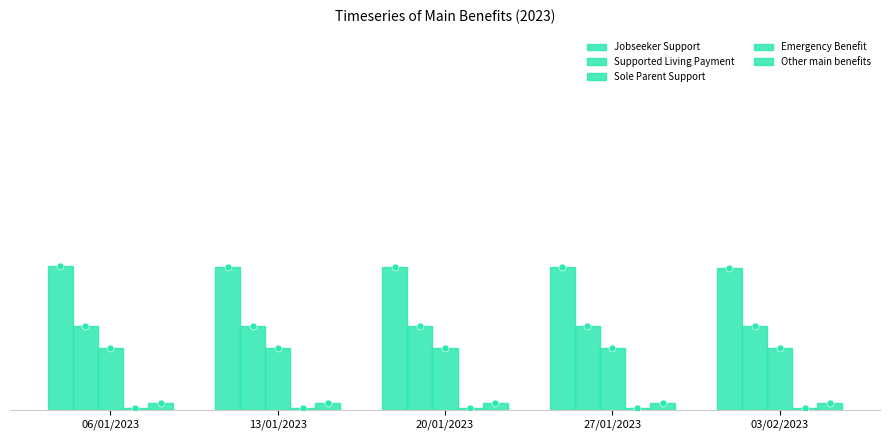

At 03/02/2023, list the series in order from largest to smallest.

Jobseeker Support, Supported Living Payment, Sole Parent Support, Other main benefits, Emergency Benefit